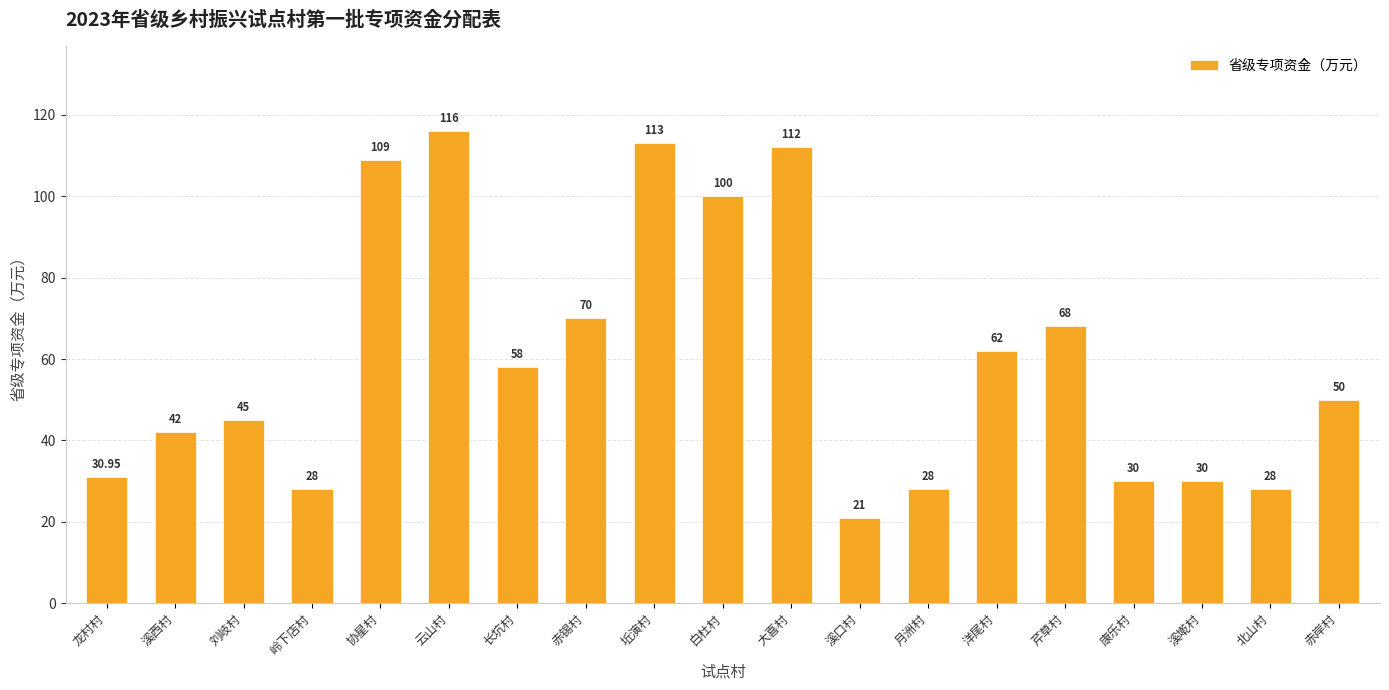

What is the label of the 13th bar from the left?

月洲村